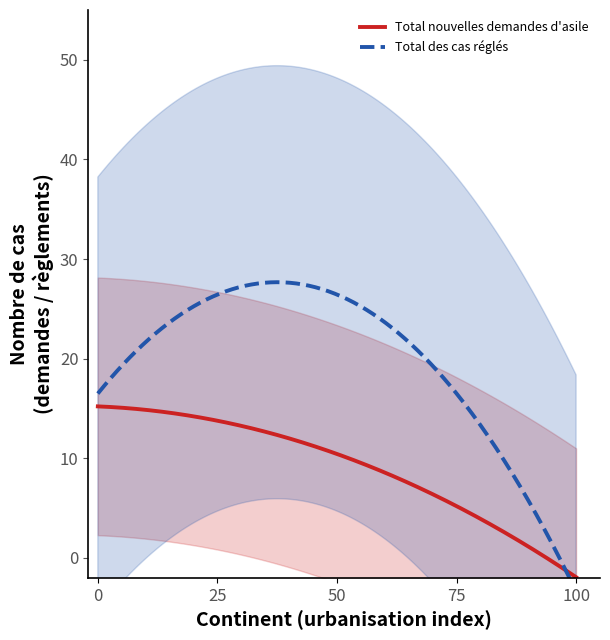

What is the value of the Total nouvelles demandes d'asile point at the 4th from the left?

5